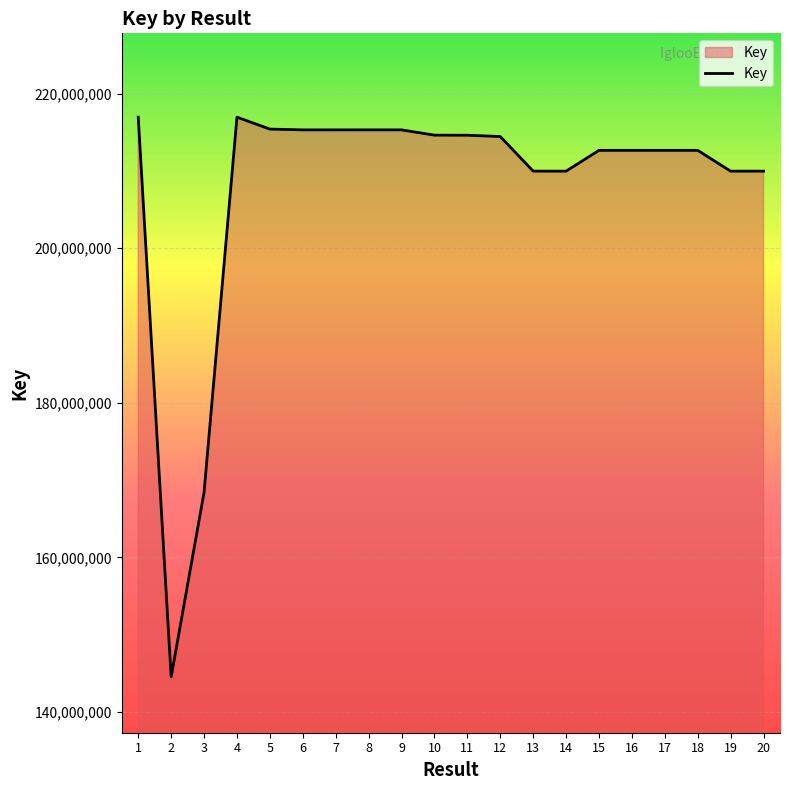

What is the approximate value at 5, to the nearest 50?

215402150